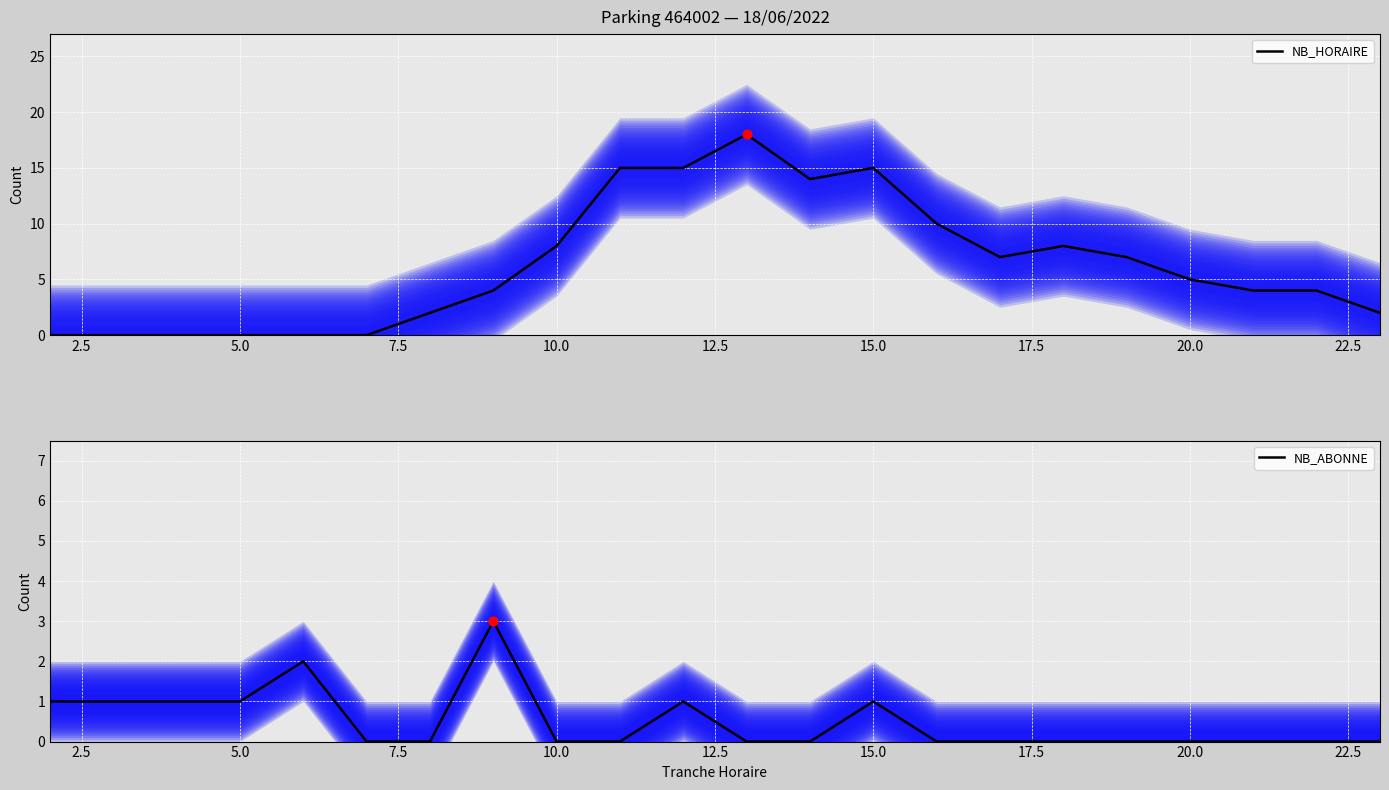

Which series has the largest total across all categories?

NB_HORAIRE